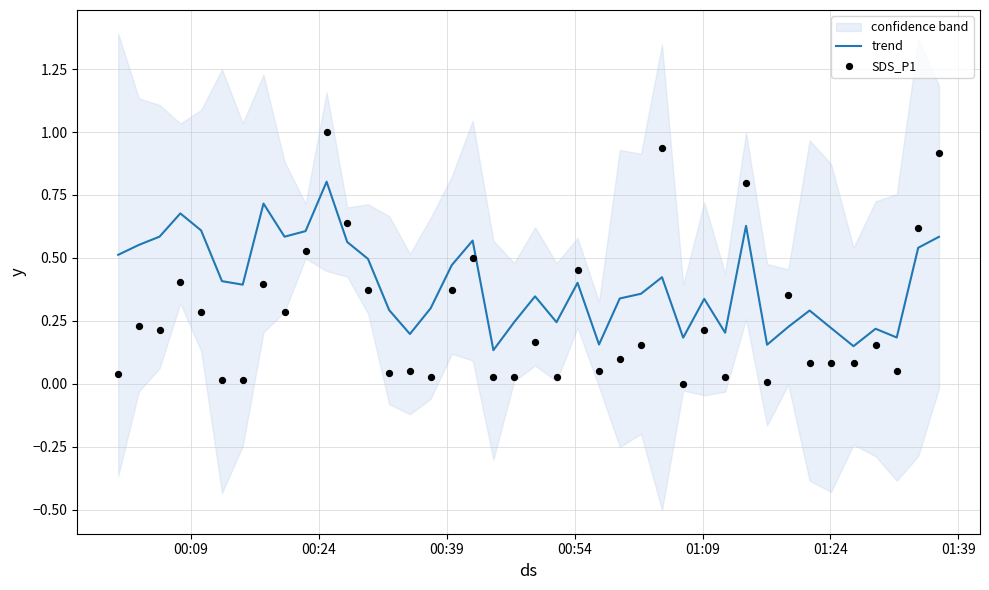

What is the maximum value for trend?

0.8